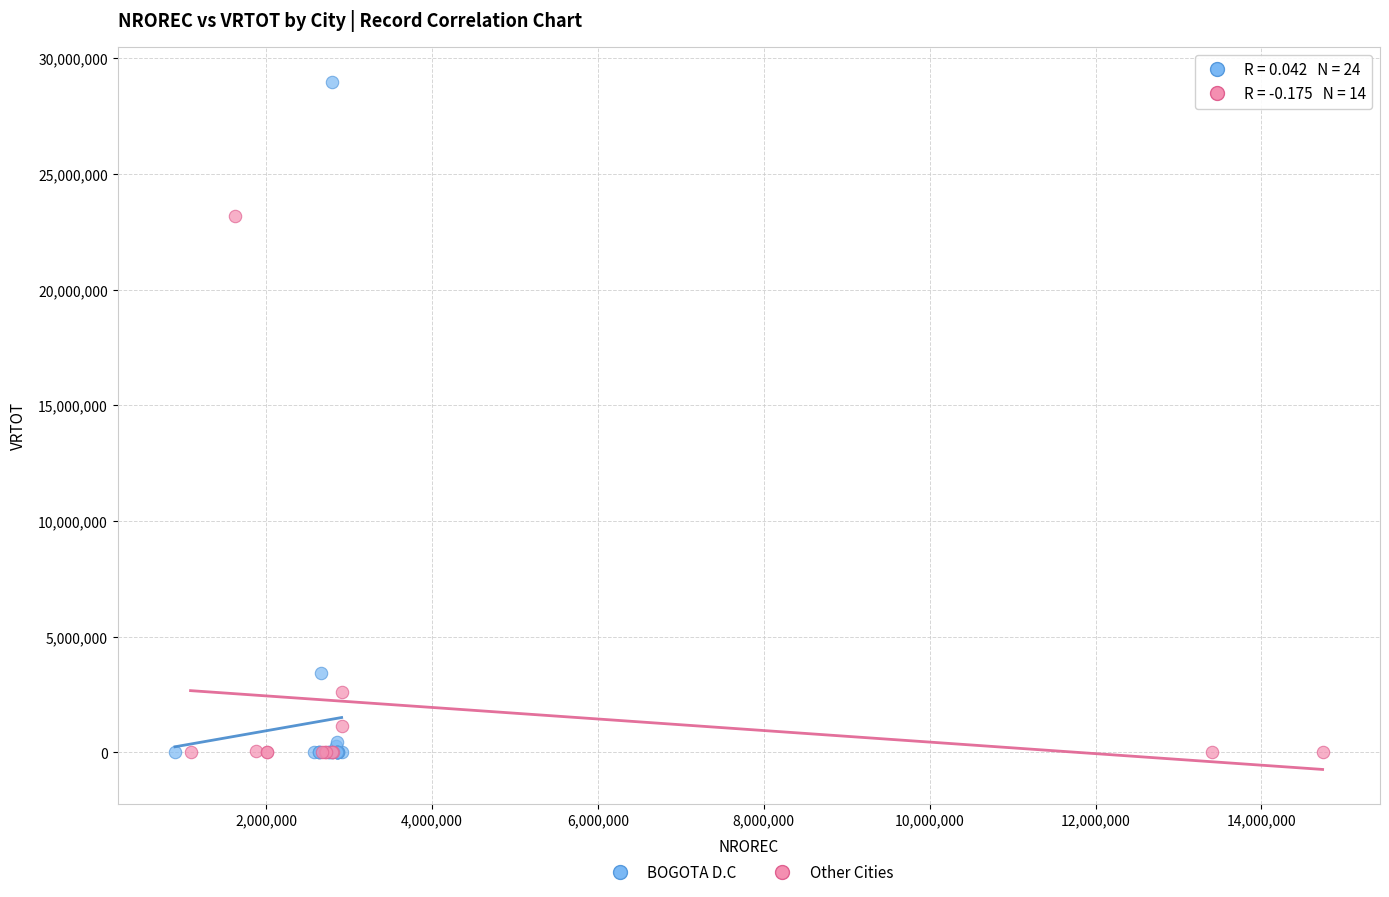

What are all the series names shown in the legend?

BOGOTA D.C, Other Cities